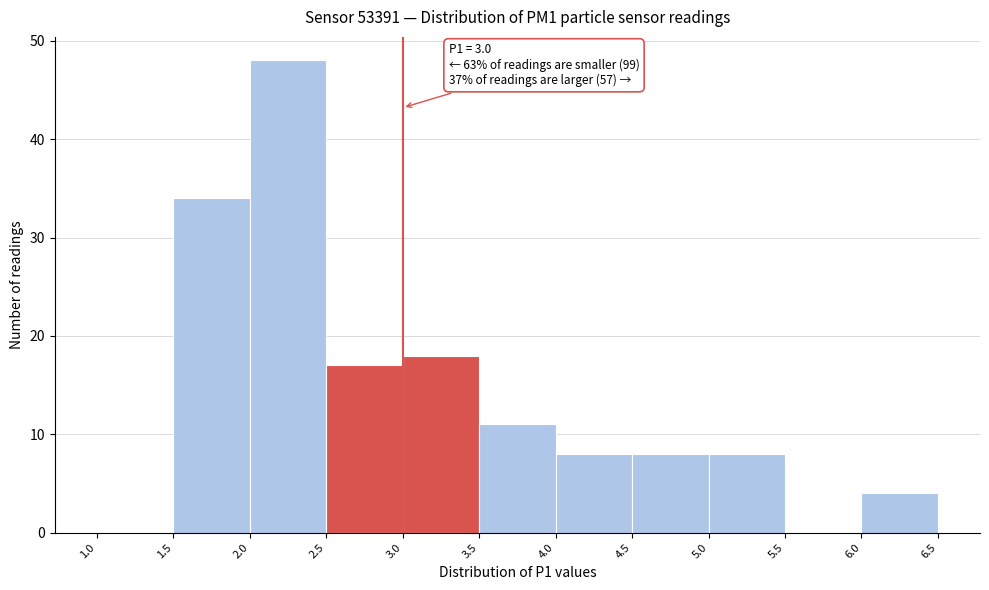

Over which range of the x-axis is the bar tallest?

2.0 to 2.5